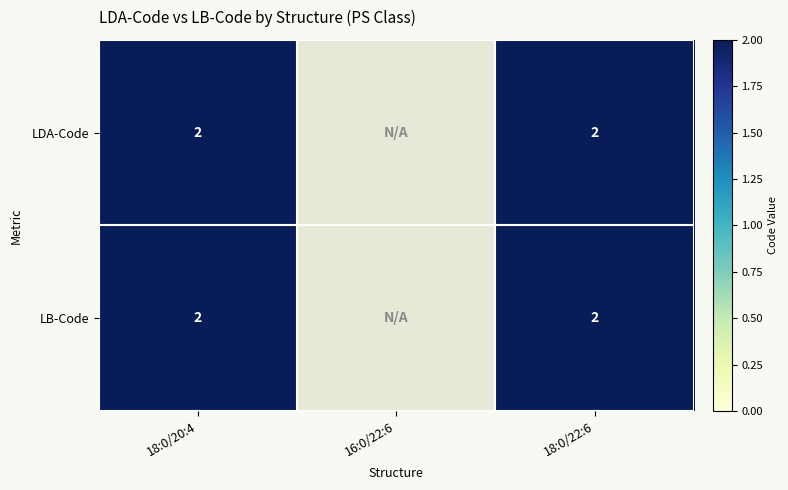

Is it true that LB-Code equals 1 at 18:0/22:6?

False